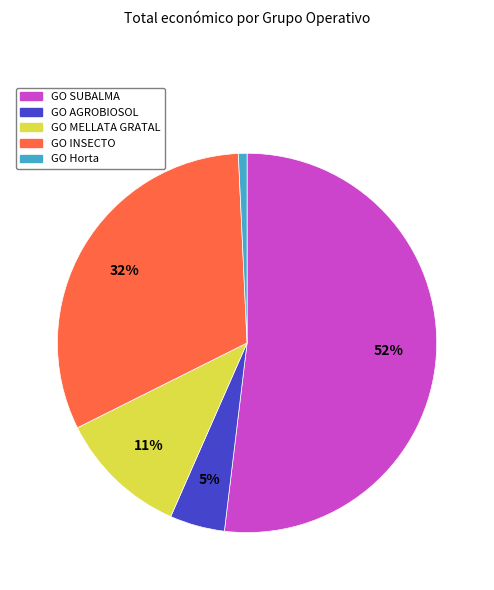

To the nearest percent, what is the average slice percentage?

20%